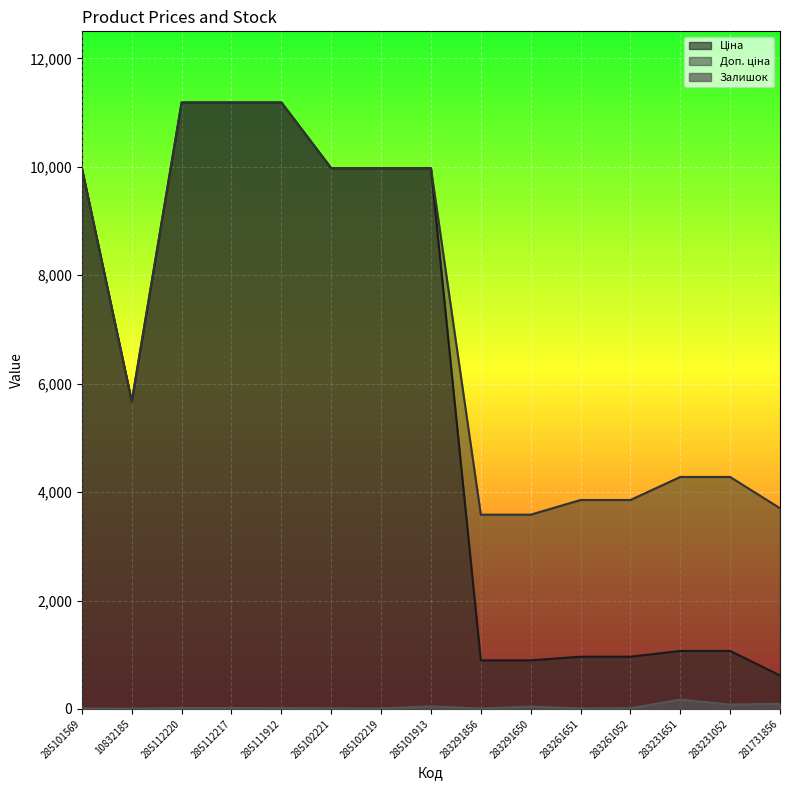

What is the difference between the second highest and second lowest values in the Доп. ціна series?

7604.6